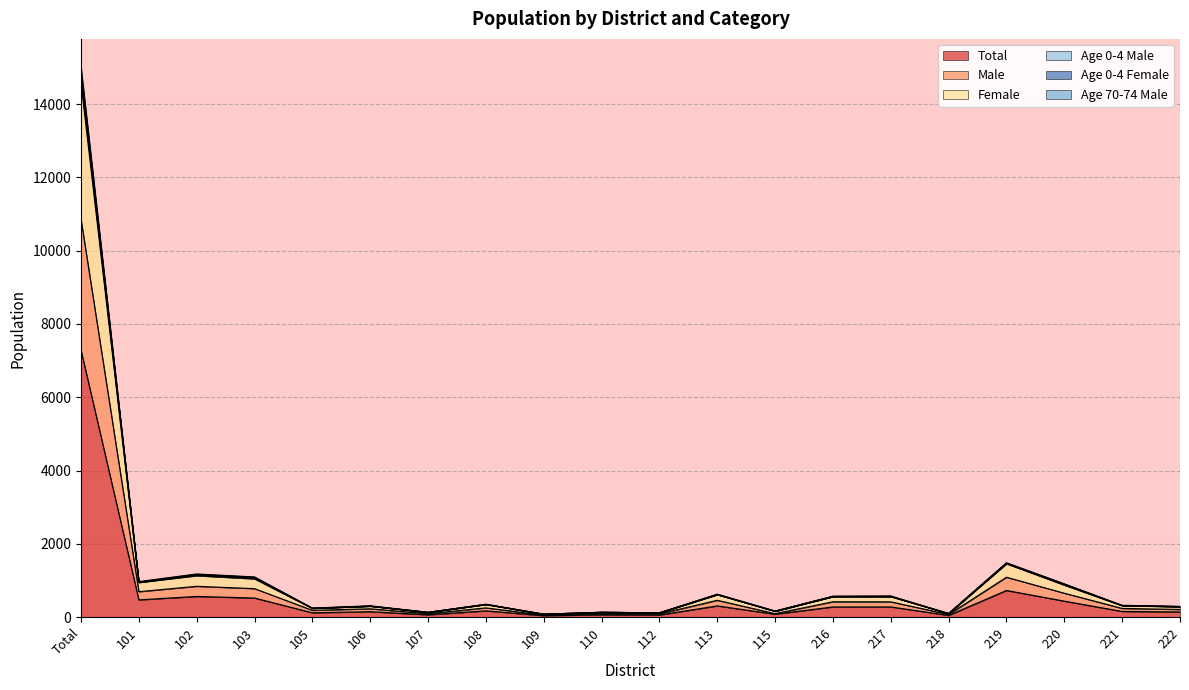

What is the minimum value shown in the chart?

40